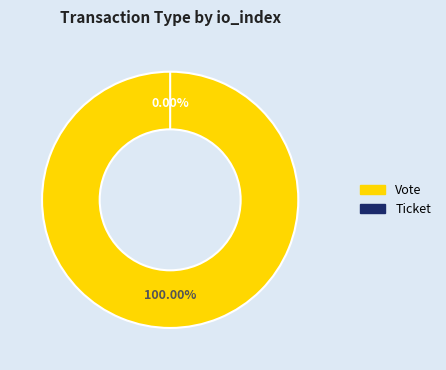

Is there a majority slice in this chart?

Yes